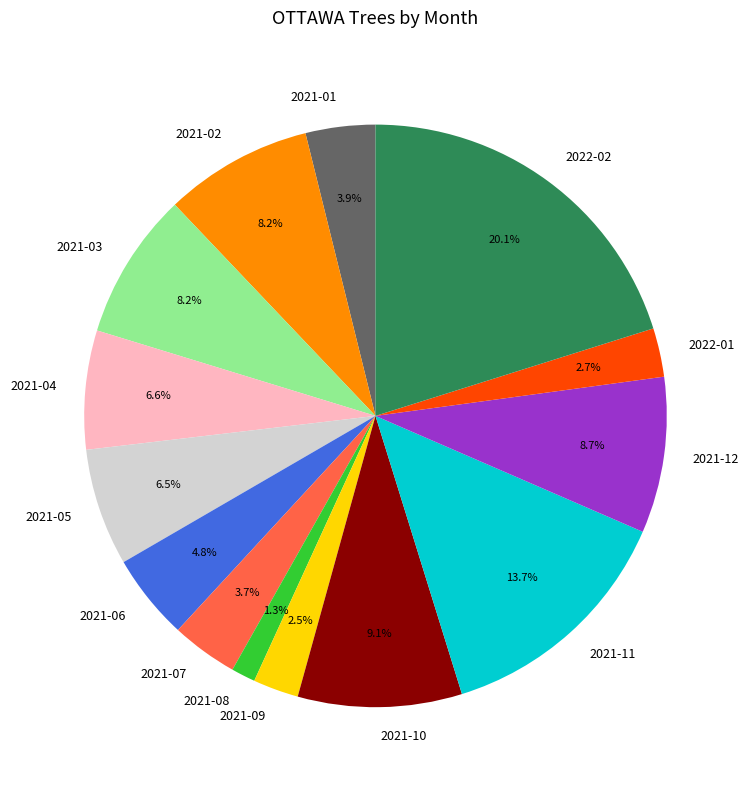

To the nearest percent, what portion does 2021-03 represent?

8%